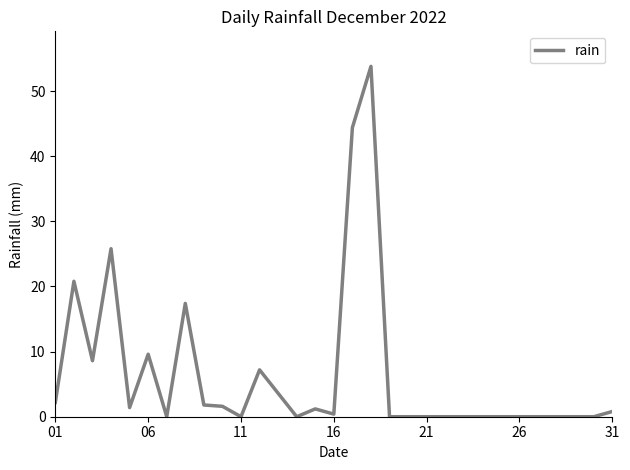

How many categories are shown in the chart?

31